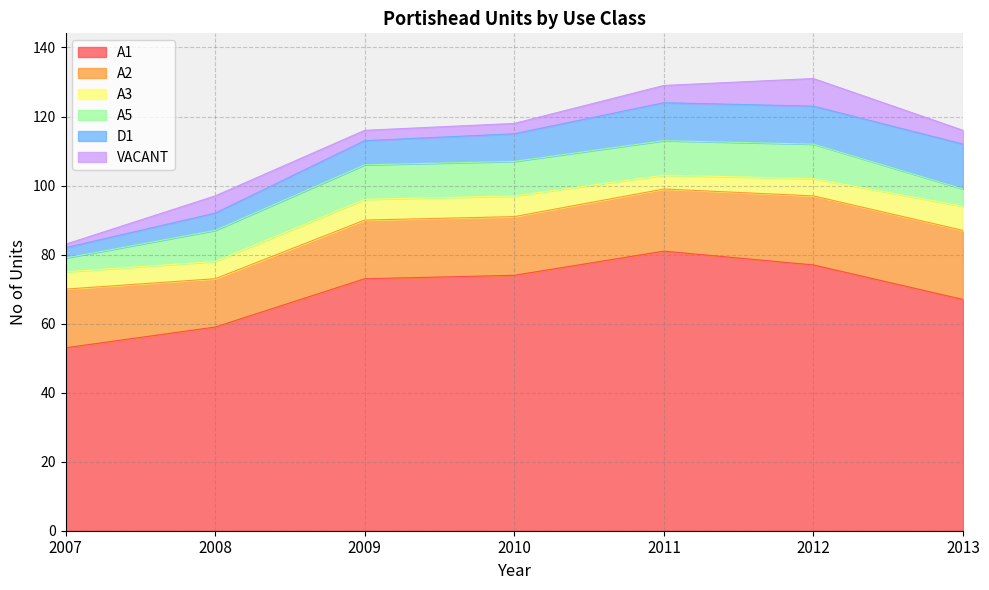

Reading left to right, list all the values displayed in this chart.

A1: 2007=53	2008=59	2009=73	2010=74	2011=81	2012=77	2013=67
A2: 2007=17	2008=14	2009=17	2010=17	2011=18	2012=20	2013=20
A3: 2007=5	2008=5	2009=6	2010=6	2011=4	2012=5	2013=7
A5: 2007=4	2008=9	2009=10	2010=10	2011=10	2012=10	2013=5
D1: 2007=3	2008=5	2009=7	2010=8	2011=11	2012=11	2013=13
VACANT: 2007=1	2008=5	2009=3	2010=3	2011=5	2012=8	2013=4